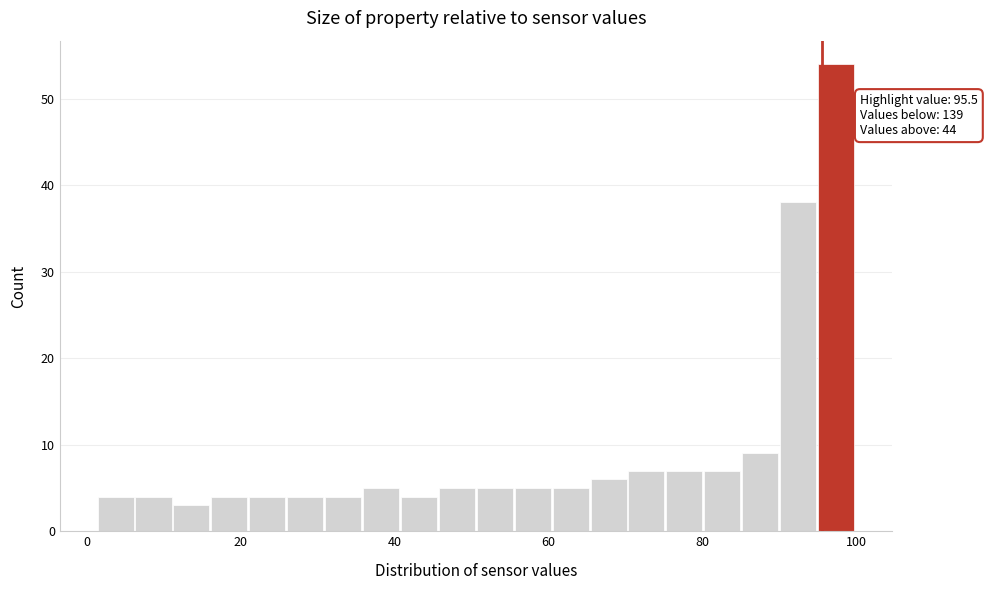

Around what value on the x-axis is the tallest bar? Give the approximate position of its centre, as read against the axis.

98